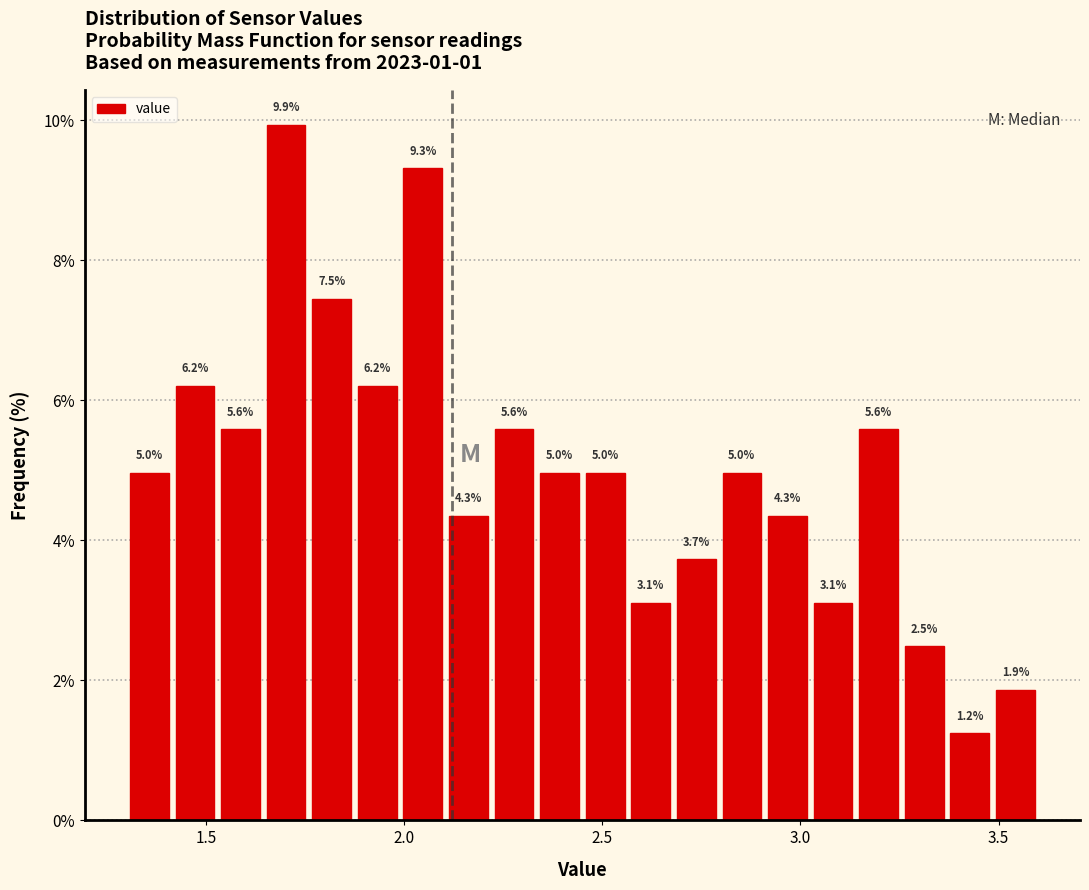

Around what value on the x-axis is the tallest bar? Give the approximate position of its centre, as read against the axis.

1.70